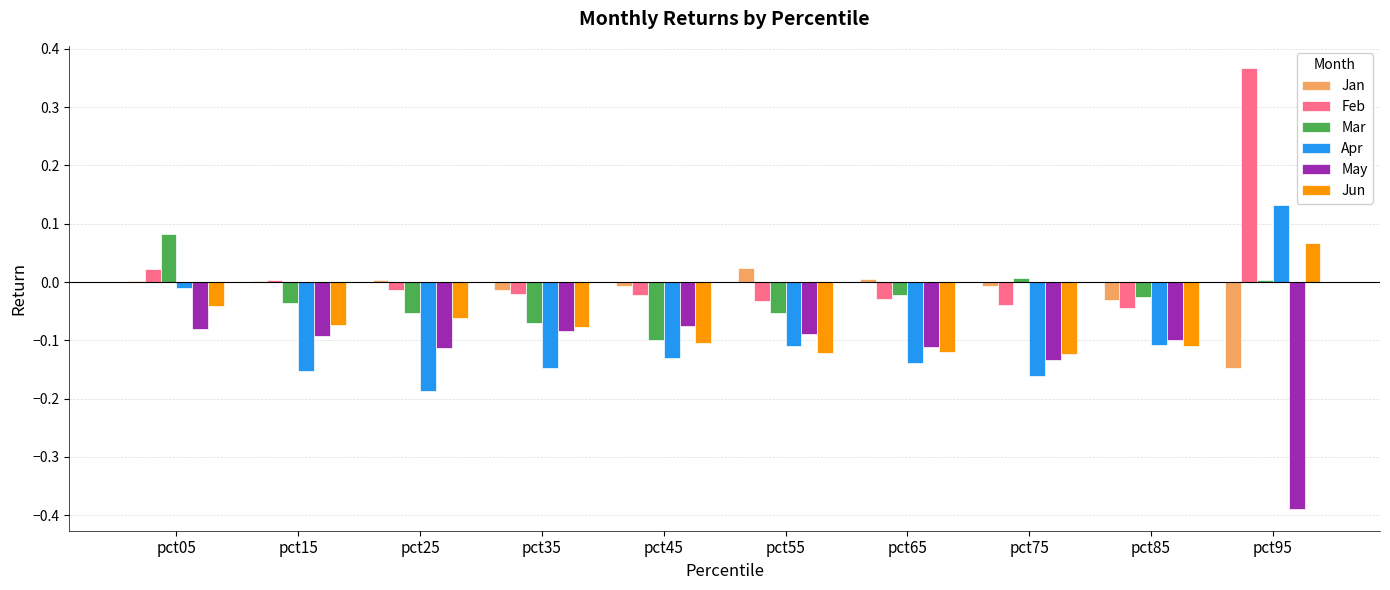

Is the value of May at pct85 greater than the value of Jun at pct25?

No